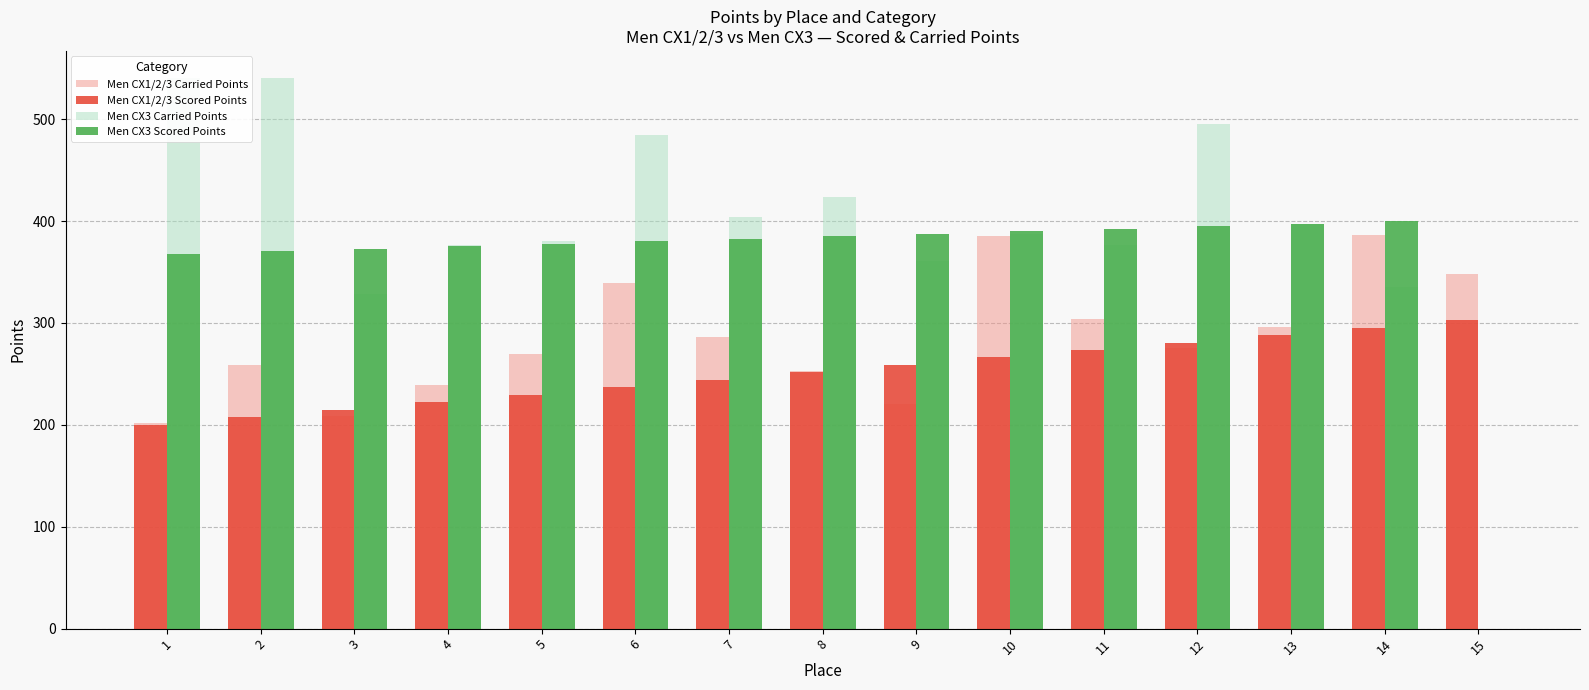

List the series in order of their peak value, lowest first.

Men CX1/2/3 Scored Points, Men CX1/2/3 Carried Points, Men CX3 Scored Points, Men CX3 Carried Points